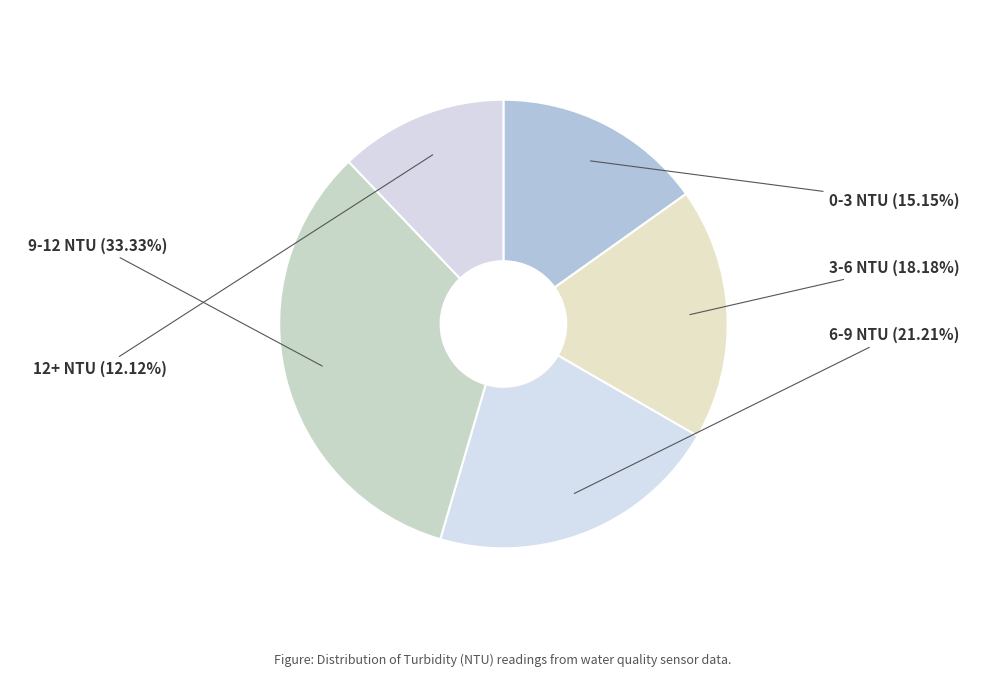

Rank the categories by value from lowest to highest.

12+ NTU, 0-3 NTU, 3-6 NTU, 6-9 NTU, 9-12 NTU